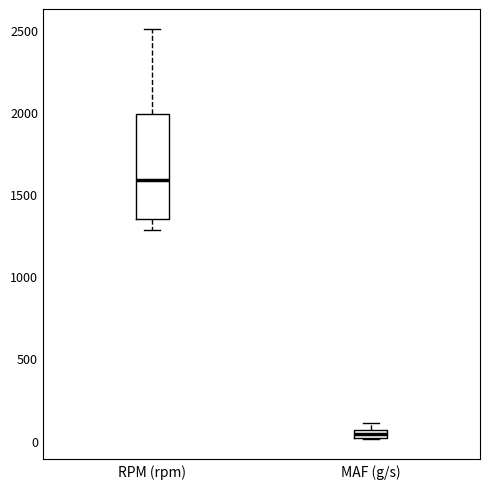

Where is the lower edge of the box for MAF (g/s) on the y-axis? The values are not printed on the chart, so give them approximately, as read against the axis.

0